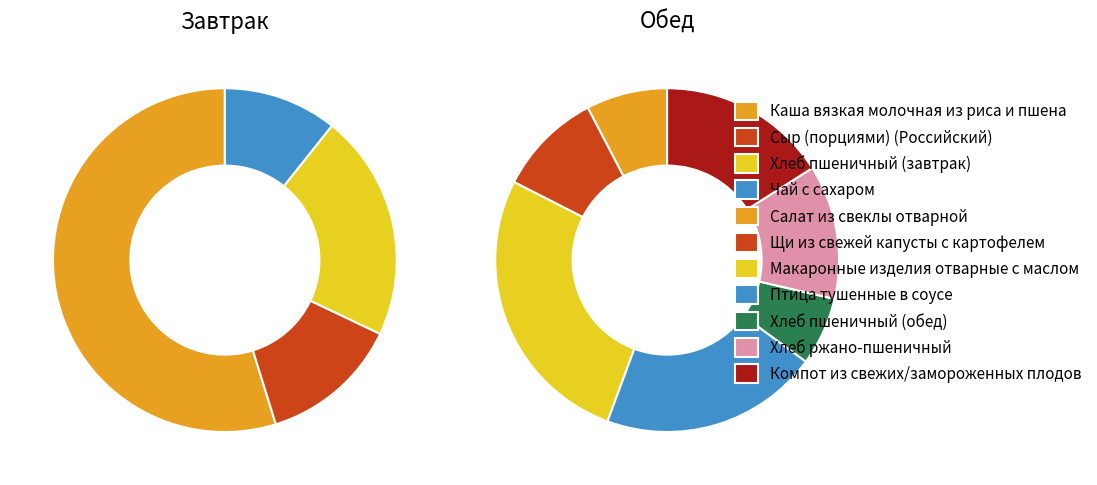

Count the number of slices in the pie.

4